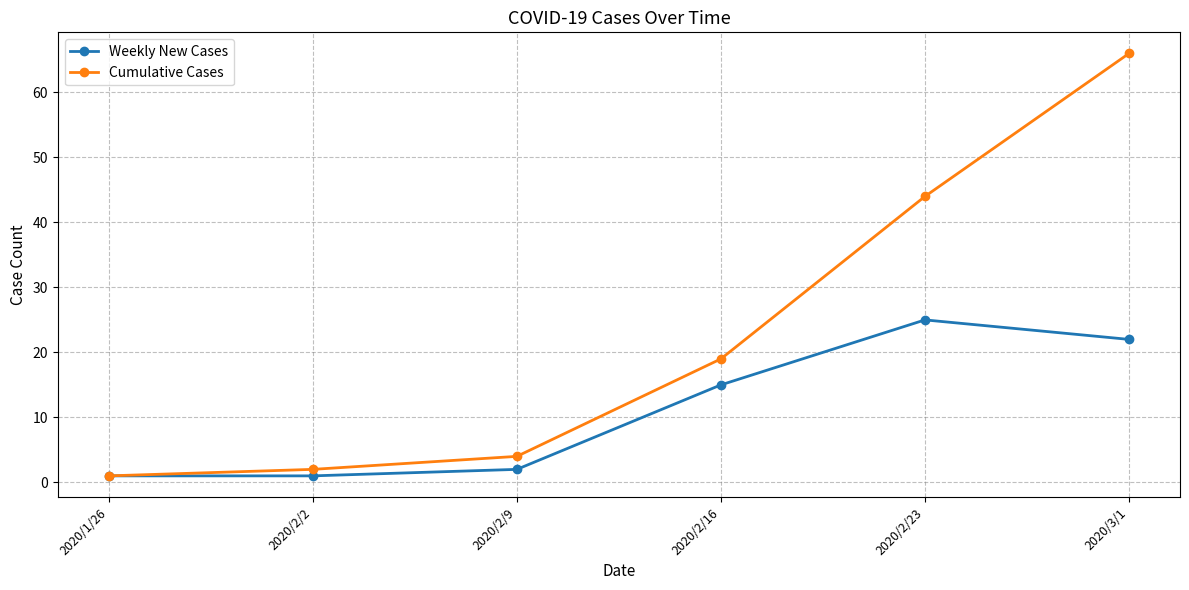

What position from the left is 2020/2/2?

2